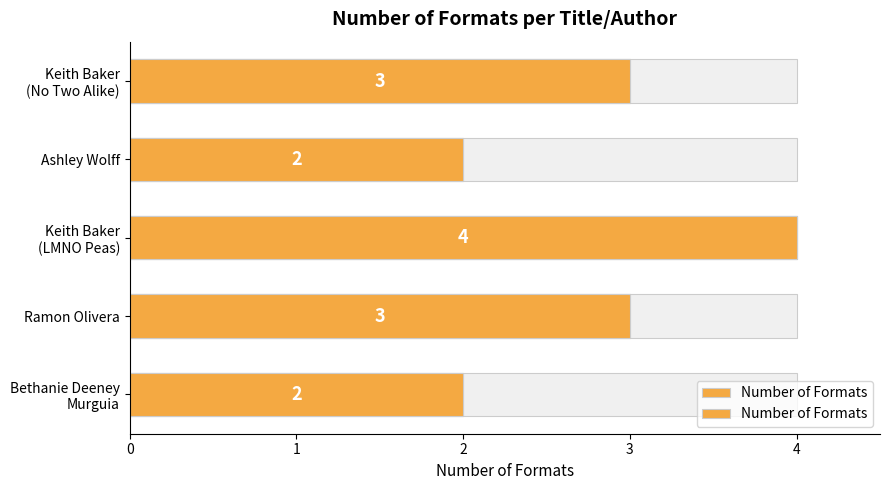

Approximately how many times larger is the value at Bethanie Deeney Murguia compared to Ramon Olivera?

0.7